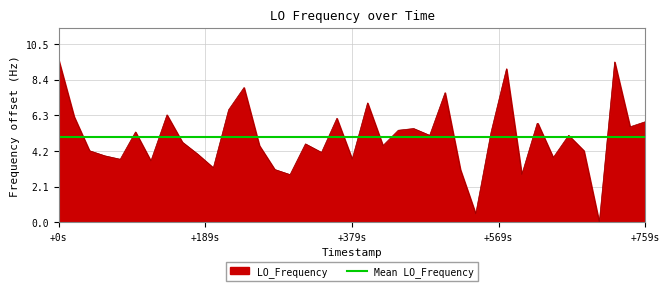

Which series has the largest range (max minus min)?

LO_Frequency